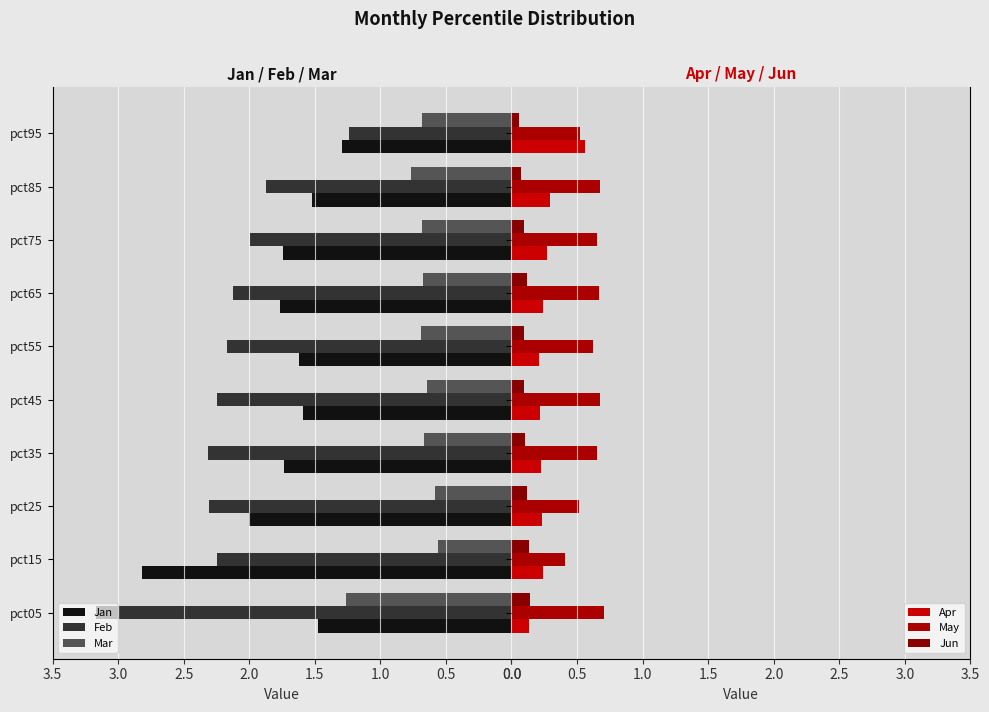

The Feb series shows 2.1 at pct95. True or false?

False